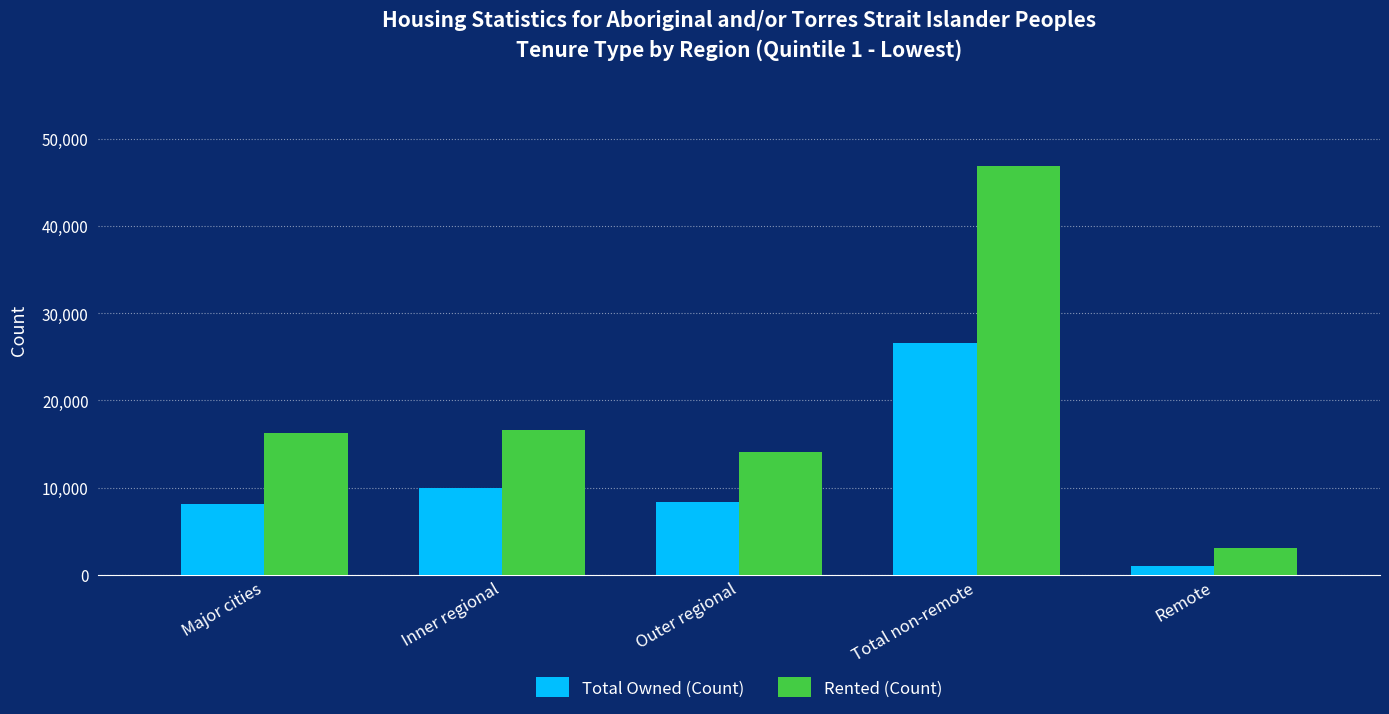

Is it true that Total Owned (Count) equals 6724 at Inner regional?

False